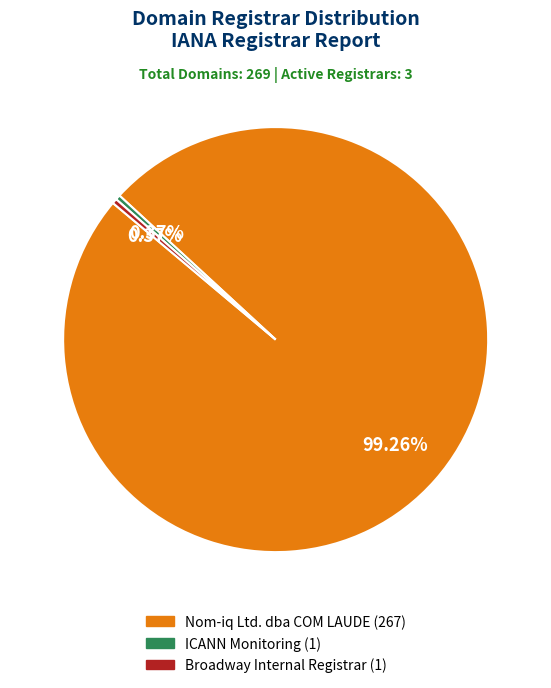

Does any single category account for the majority?

Yes